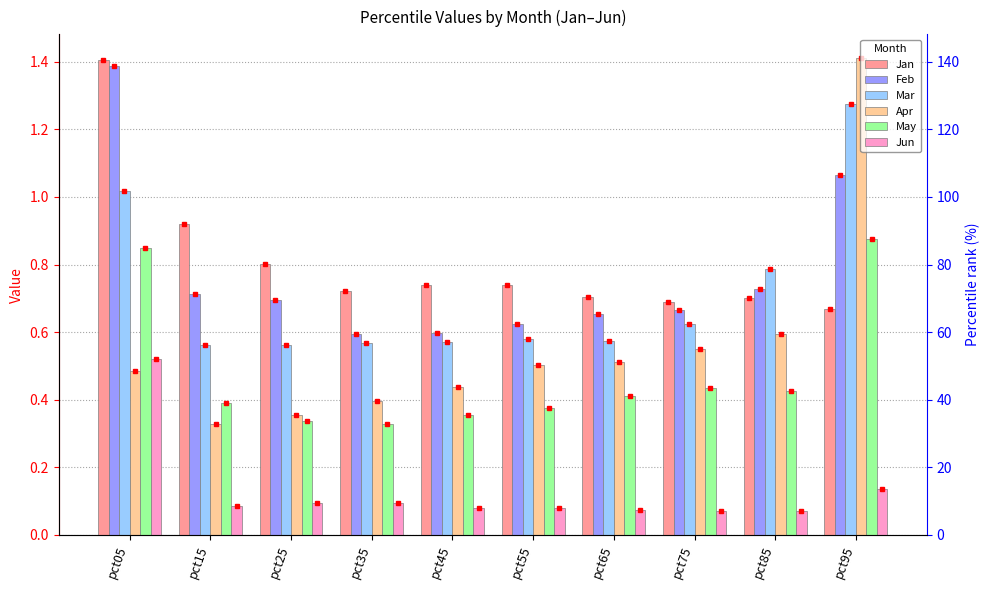

Reading left to right, transcribe all the data shown in this chart.

Jan: pct05=1.4	pct15=0.9	pct25=0.8	pct35=0.7	pct45=0.7	pct55=0.7	pct65=0.7	pct75=0.7	pct85=0.7	pct95=0.7
Feb: pct05=1.4	pct15=0.7	pct25=0.7	pct35=0.6	pct45=0.6	pct55=0.6	pct65=0.7	pct75=0.7	pct85=0.7	pct95=1.1
Mar: pct05=1.0	pct15=0.6	pct25=0.6	pct35=0.6	pct45=0.6	pct55=0.6	pct65=0.6	pct75=0.6	pct85=0.8	pct95=1.3
Apr: pct05=0.5	pct15=0.3	pct25=0.4	pct35=0.4	pct45=0.4	pct55=0.5	pct65=0.5	pct75=0.6	pct85=0.6	pct95=1.4
May: pct05=0.8	pct15=0.4	pct25=0.3	pct35=0.3	pct45=0.4	pct55=0.4	pct65=0.4	pct75=0.4	pct85=0.4	pct95=0.9
Jun: pct05=0.5	pct15=0.1	pct25=0.1	pct35=0.1	pct45=0.1	pct55=0.1	pct65=0.1	pct75=0.1	pct85=0.1	pct95=0.1